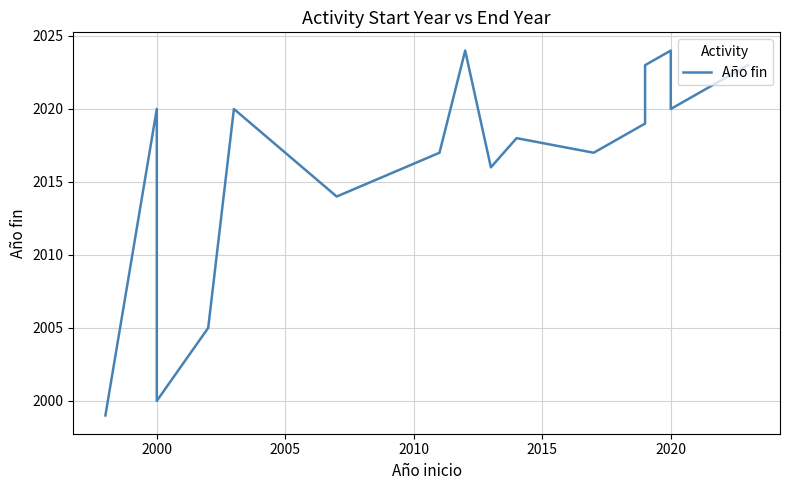

Where is the first local maximum?

2000